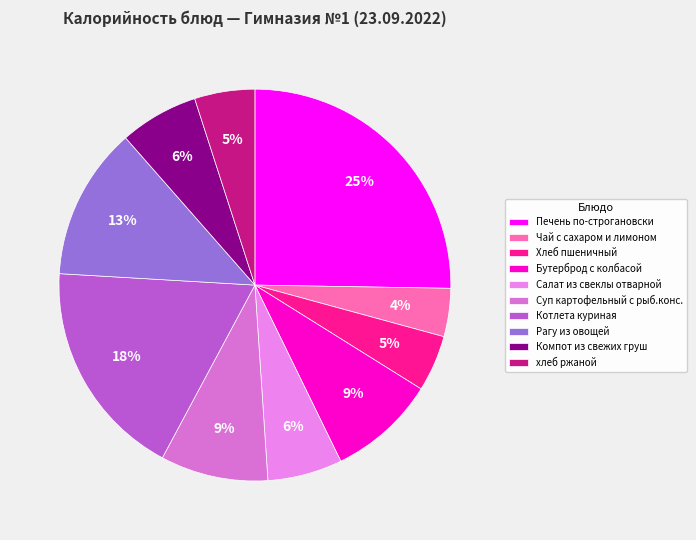

Which slice is the largest?

Печень по-строгановски